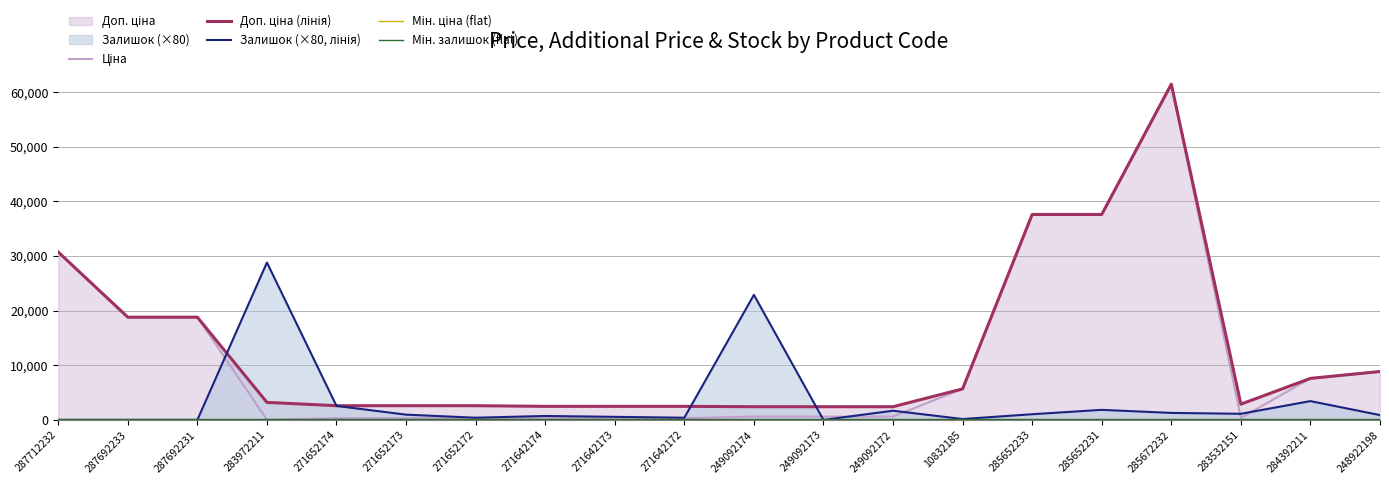

Which series has the largest range (max minus min)?

Ціна